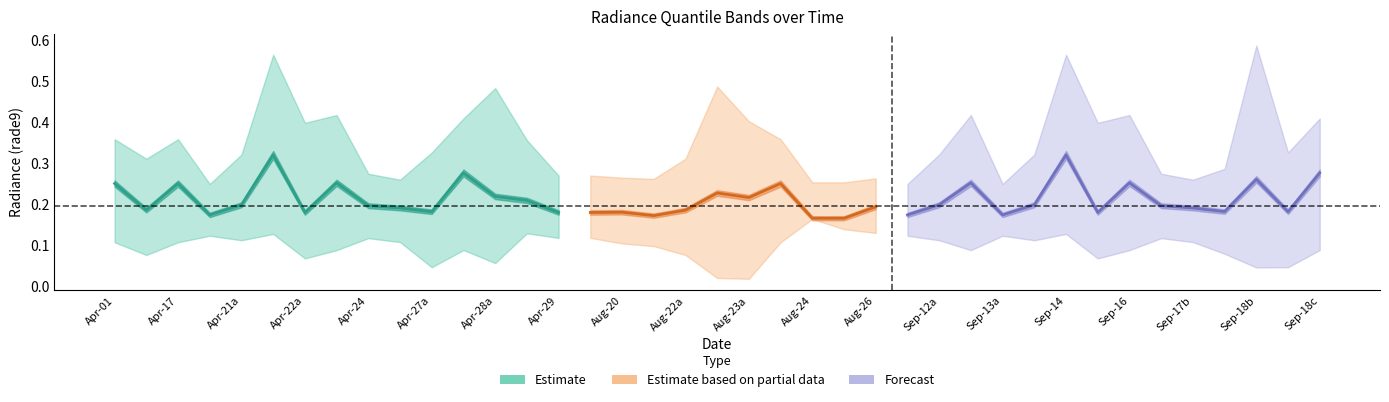

Does the chart have visible grid lines?

No